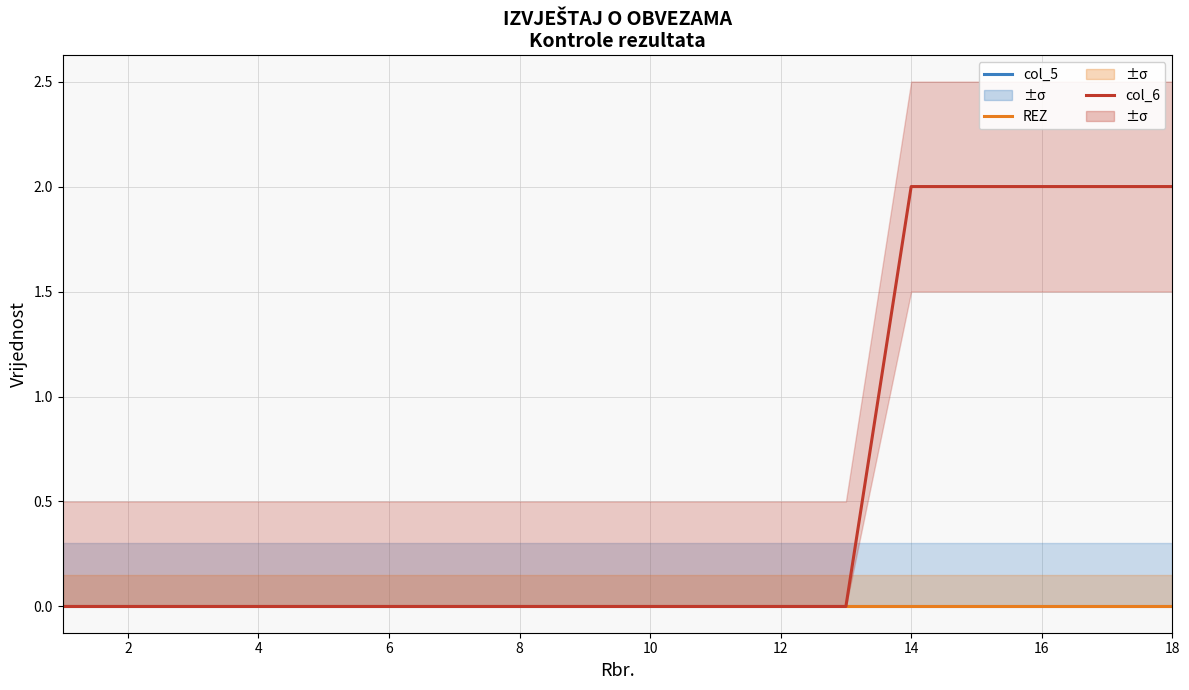

Which series has the widest spread of values?

col_6